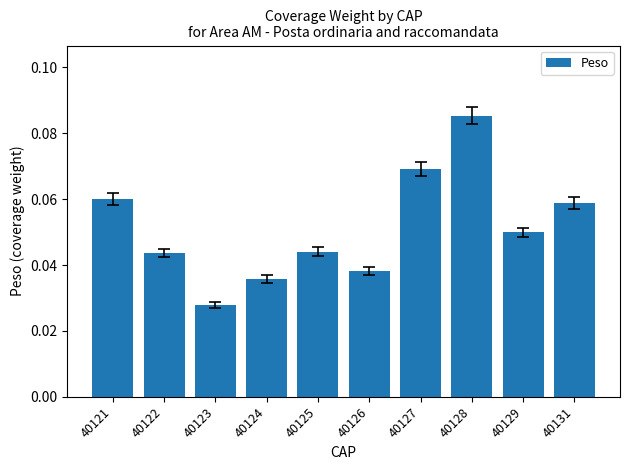

Is it true that the value at 40127 is 0.0?

False